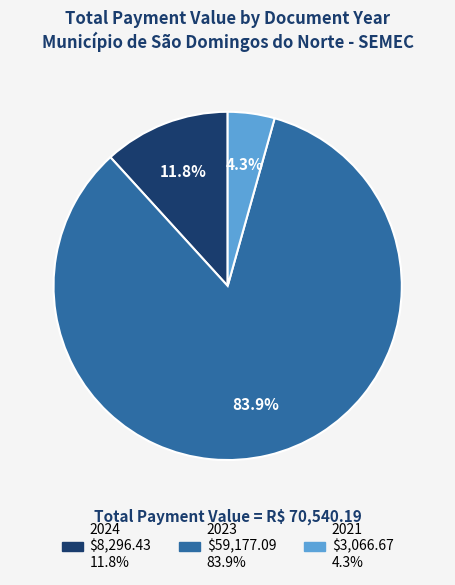

Is there a majority slice in this chart?

Yes